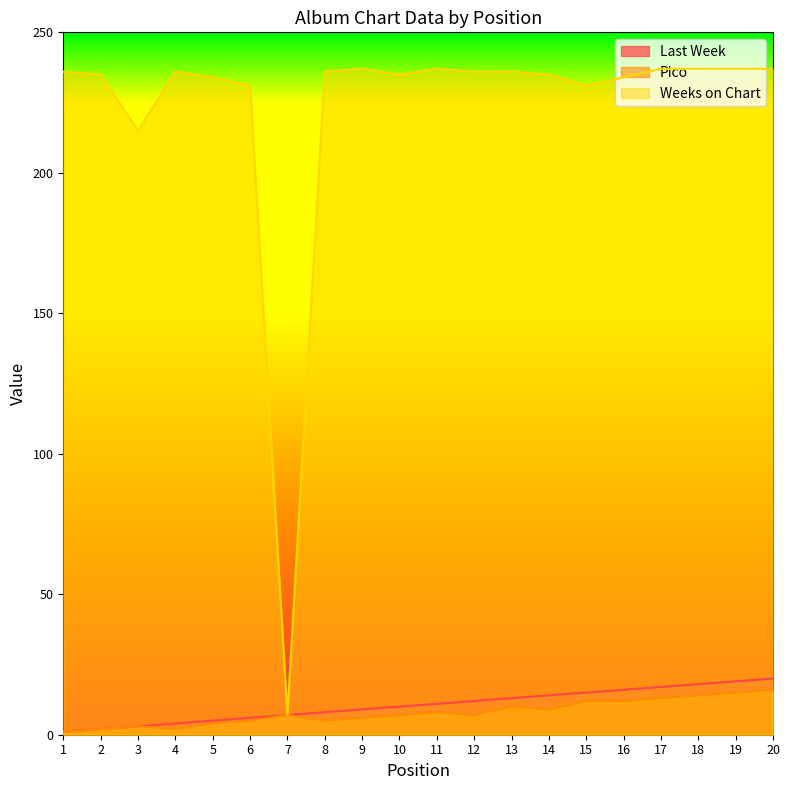

Rank the series by their maximum value, from lowest to highest.

Pico, Last Week, Weeks on Chart